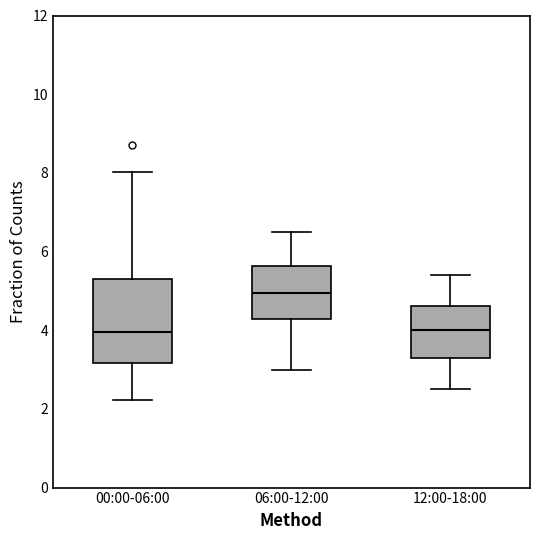

Which box is the tallest, from its lower edge to its upper edge?

00:00-06:00